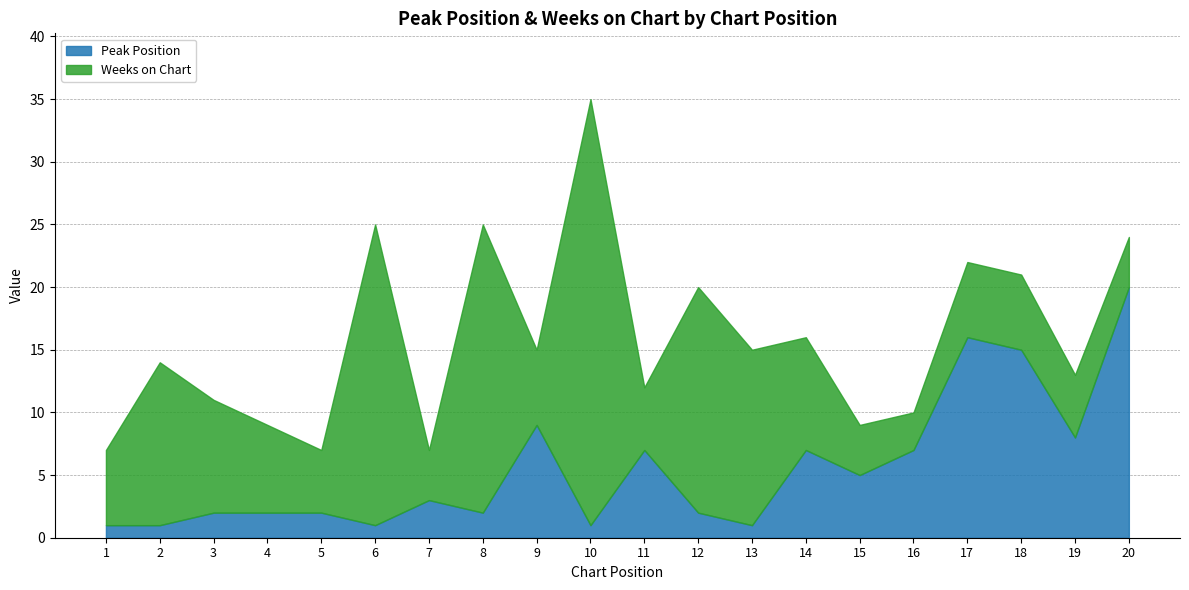

The Peak Position series shows 1 at 2. True or false?

True